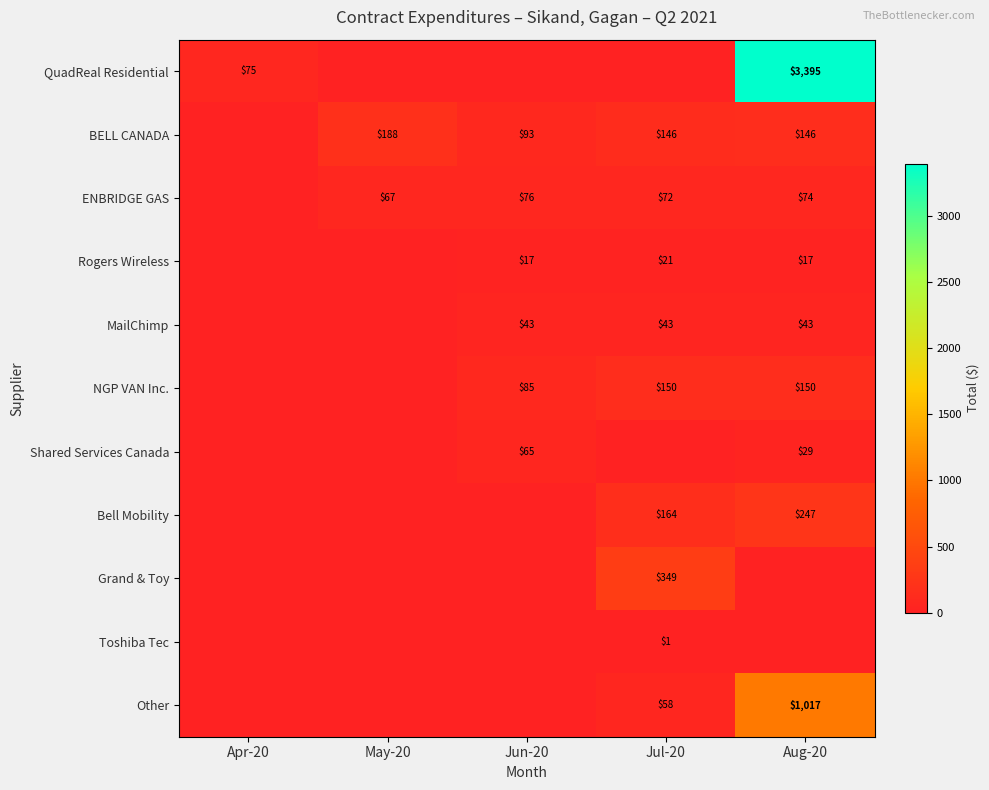

Which category has the lowest value across all series?

May-20